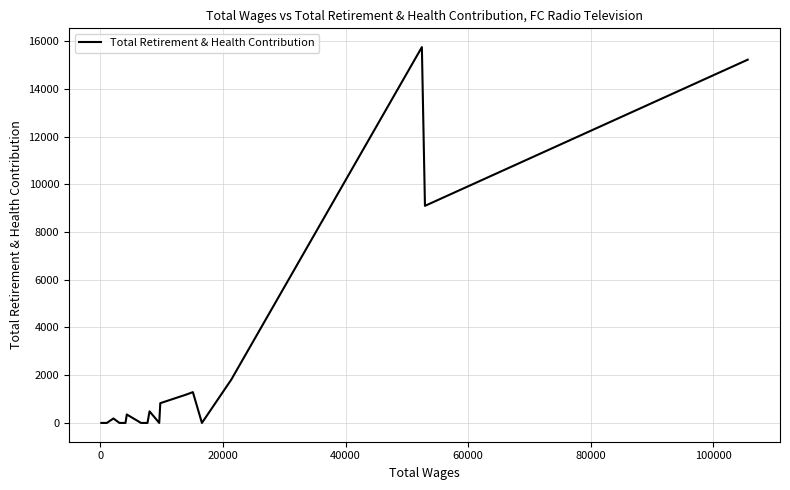

What is the difference between the maximum and minimum values?

15747